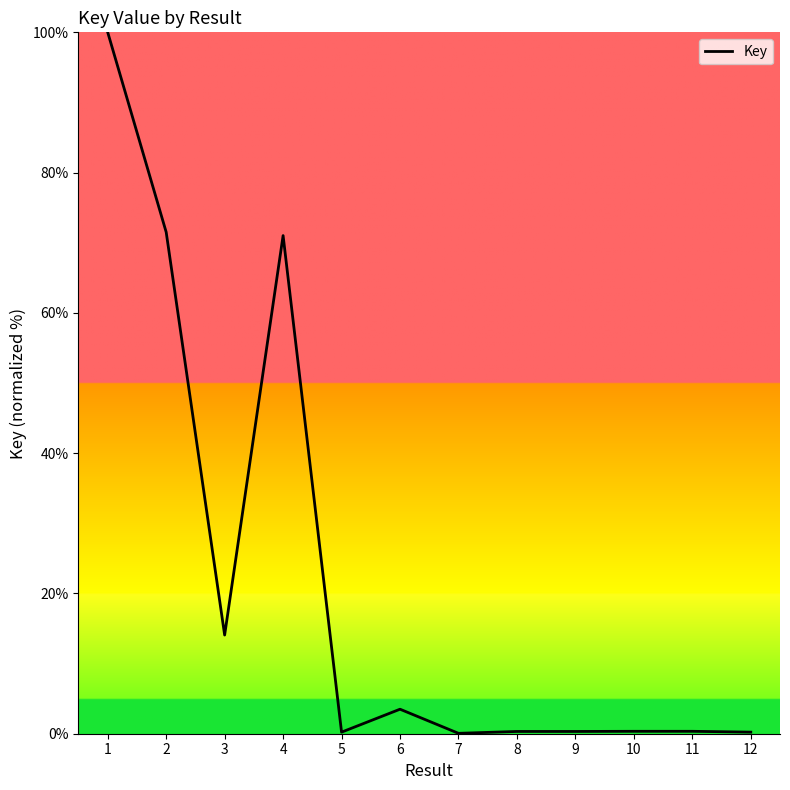

True or false: the data shows 93.7 at 2.

False